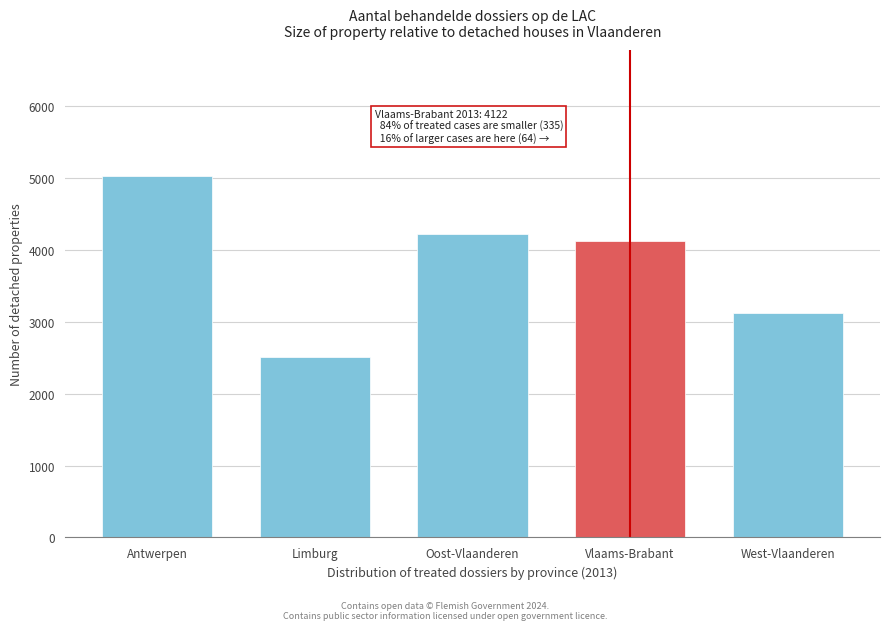

Reading right to left, what are all the values shown in this chart?

West-Vlaanderen=3119	Vlaams-Brabant=4122	Oost-Vlaanderen=4224	Limburg=2513	Antwerpen=5022